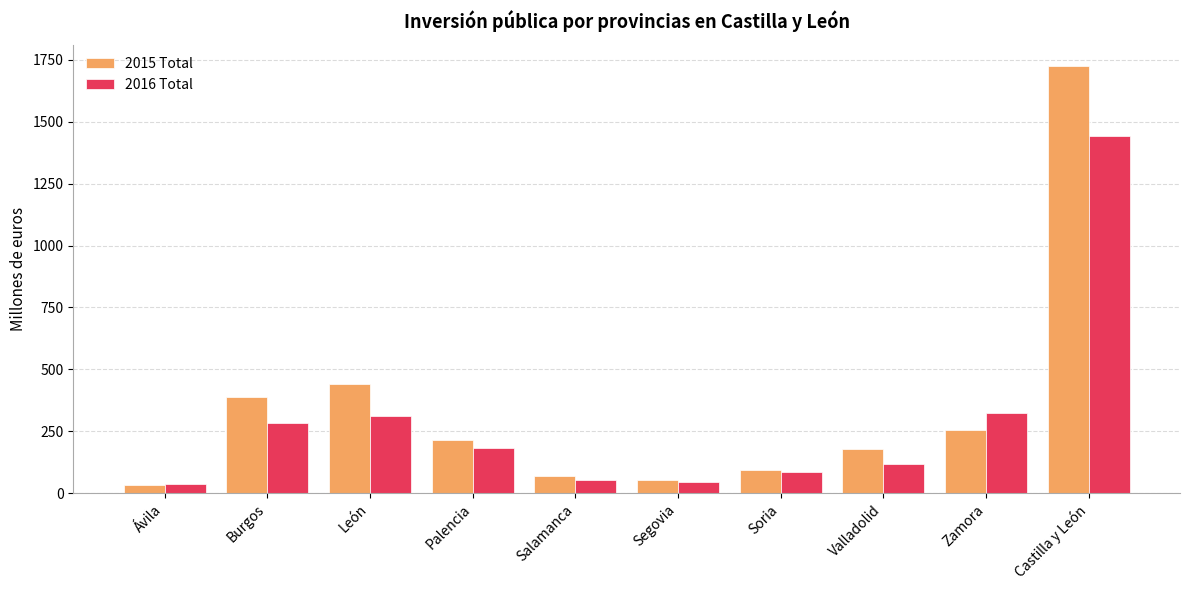

Count the number of categories in the chart.

10